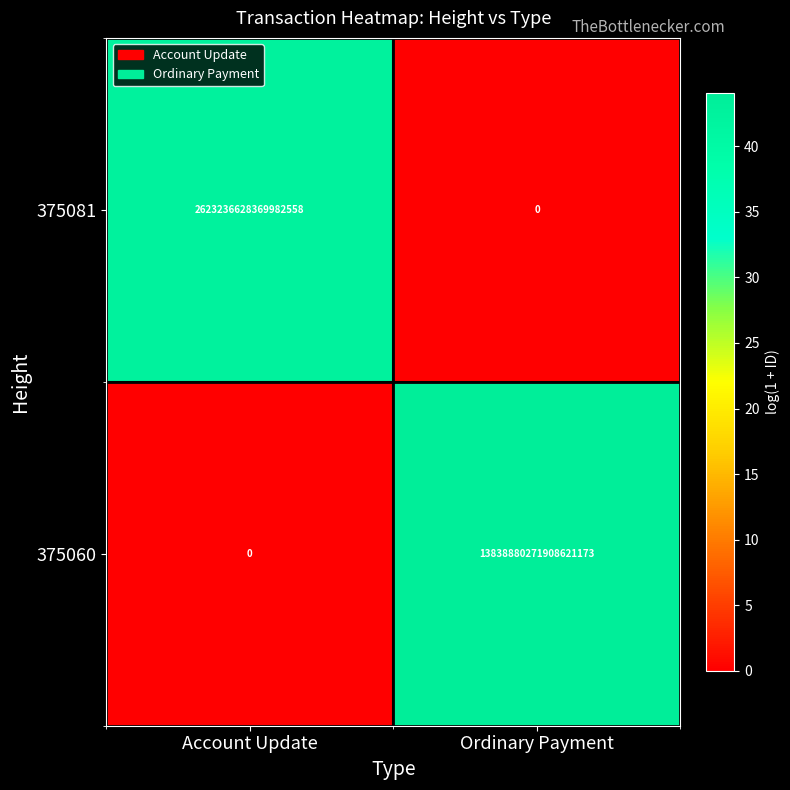

Which label corresponds to the largest value in the chart?

Ordinary Payment